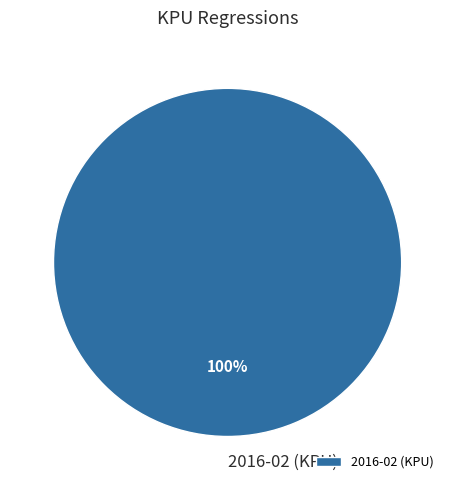

How many segments does this pie chart have?

1